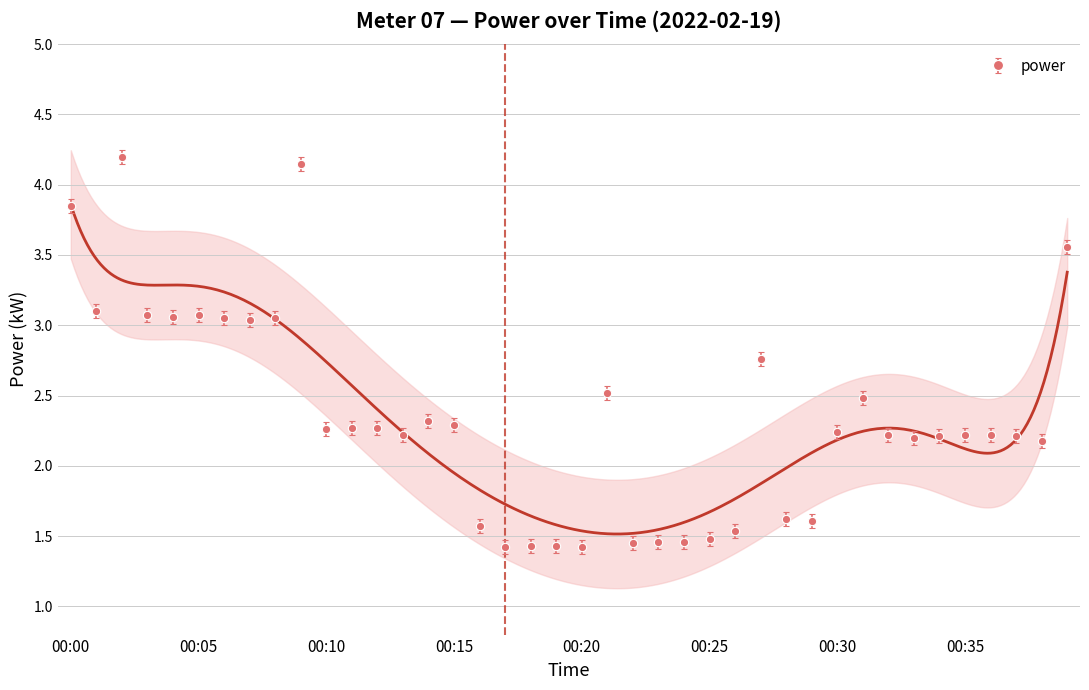

Where is the data nearest to the value 2?

00:38